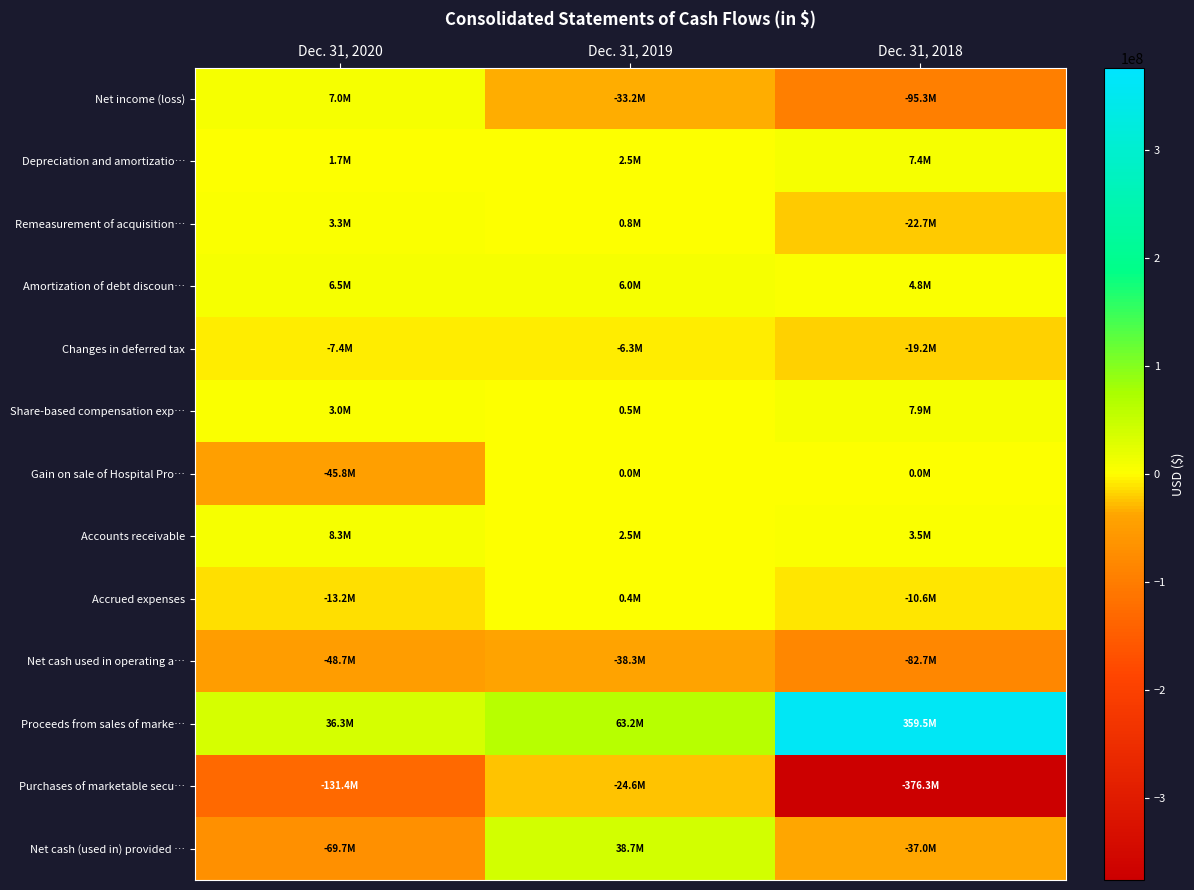

Between Dec. 31, 2019 and Dec. 31, 2020, which is larger?

Dec. 31, 2020